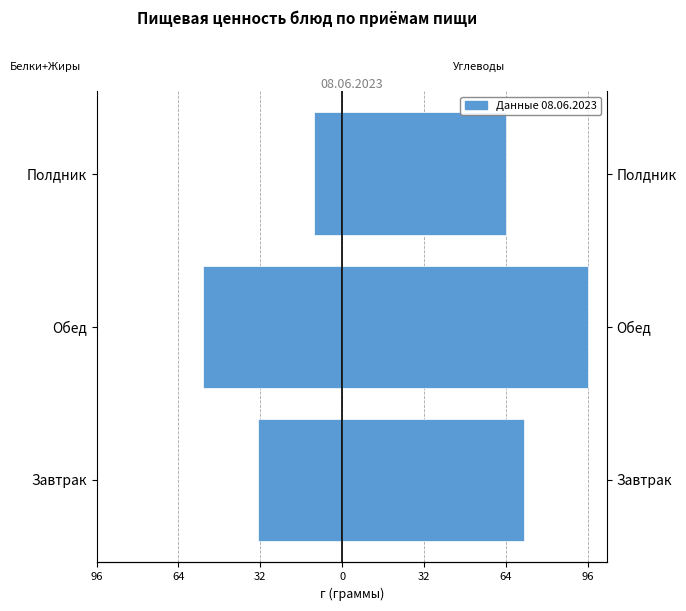

What is the greatest value displayed?

96.3